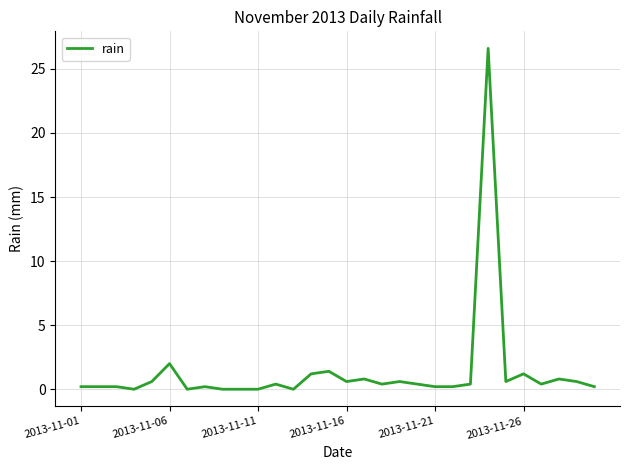

What is the average value?

1.3